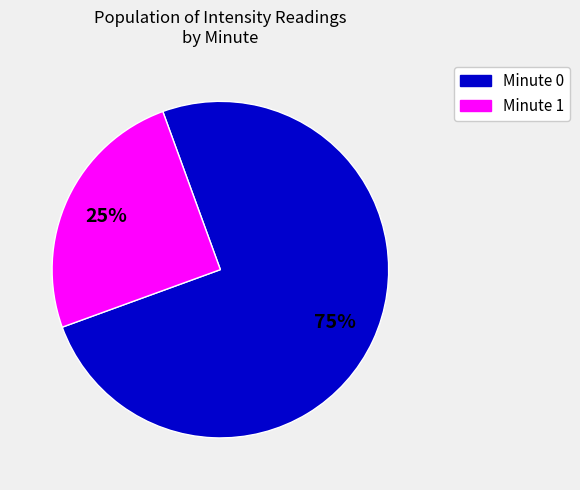

What percentage is the Minute 1 slice, to the nearest percent?

25%